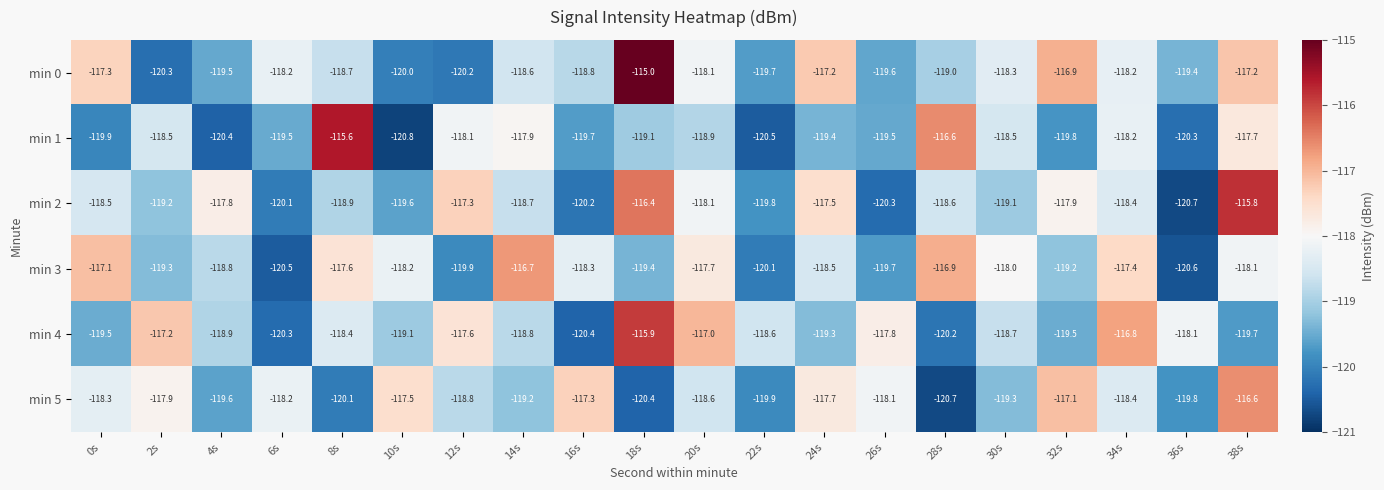

What is the sum of the min 3 values at 0s and 2s?

-236.4